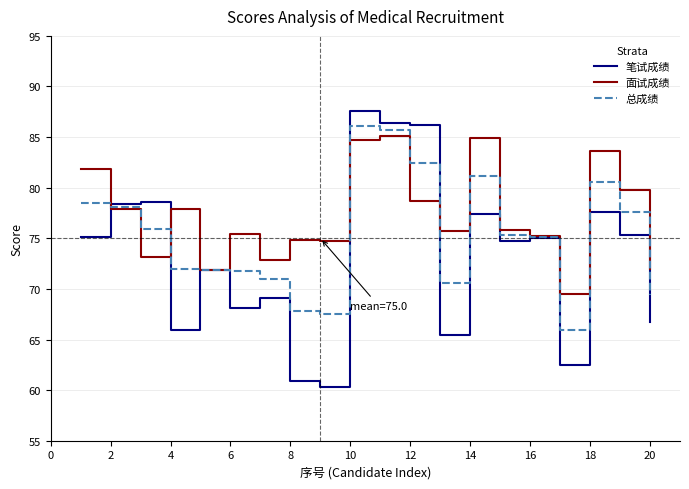

List the series in order of their overall mean, lowest first.

笔试成绩, 总成绩, 面试成绩